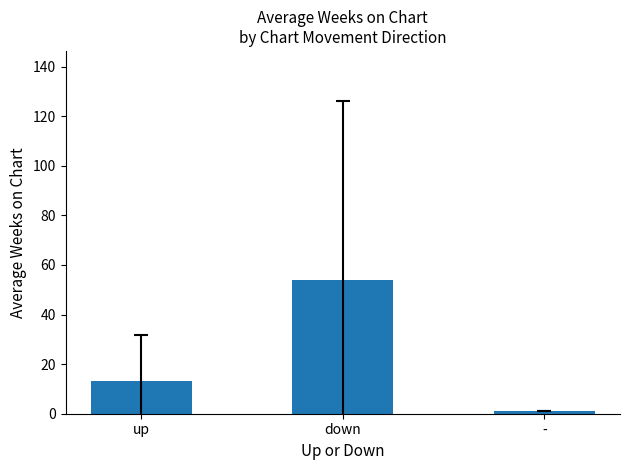

Does the chart contain stacked bars?

No